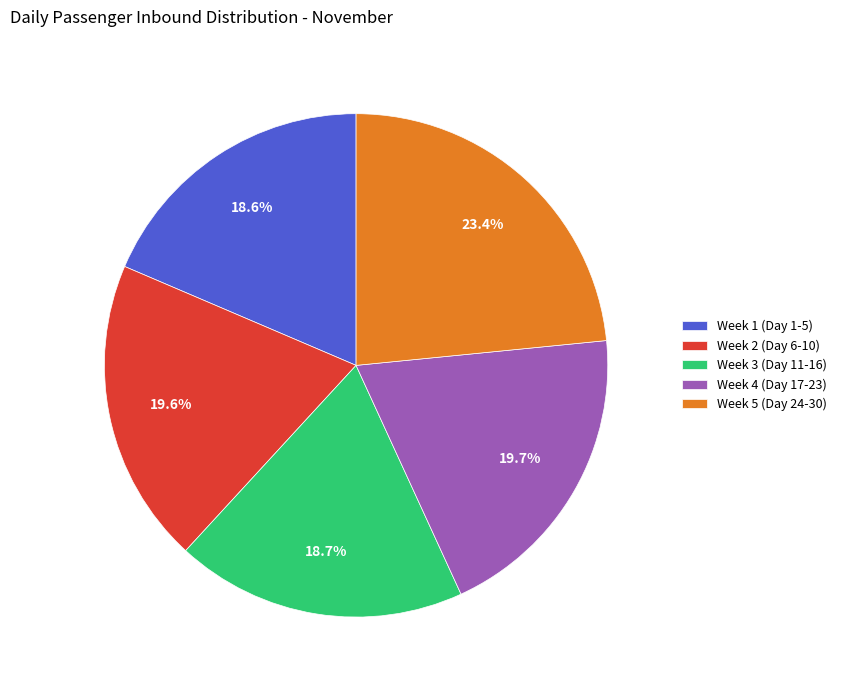

What is the ratio of the value at Week 1 (Day 1-5) to the value at Week 4 (Day 17-23)?

0.9